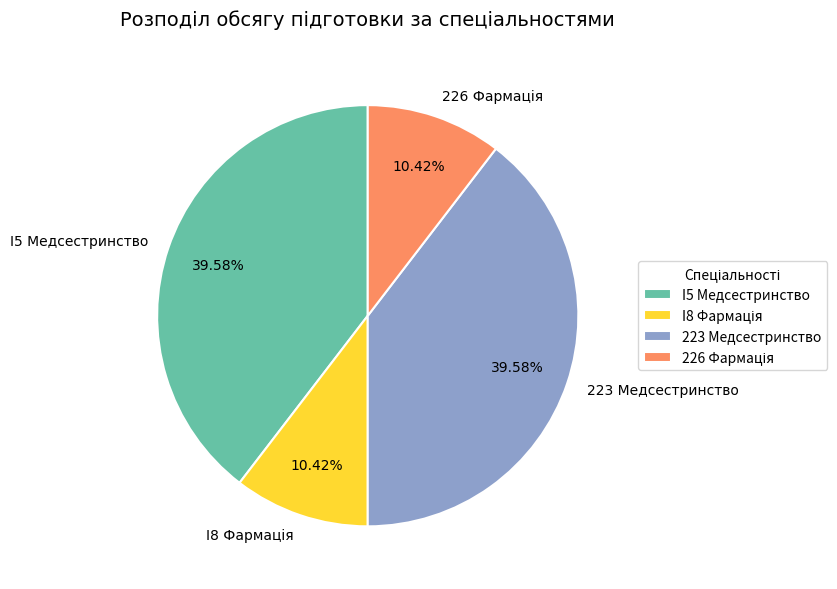

Is I5 Медсестринство the majority of the pie?

No